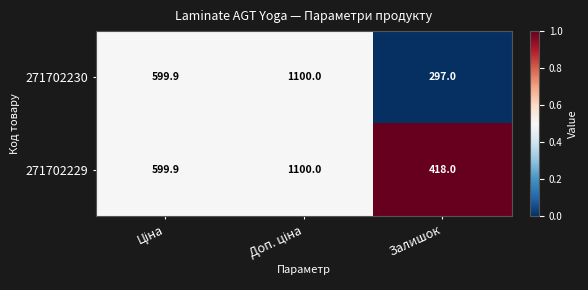

Count the 271702229 values in the range 418 to 1100.

3